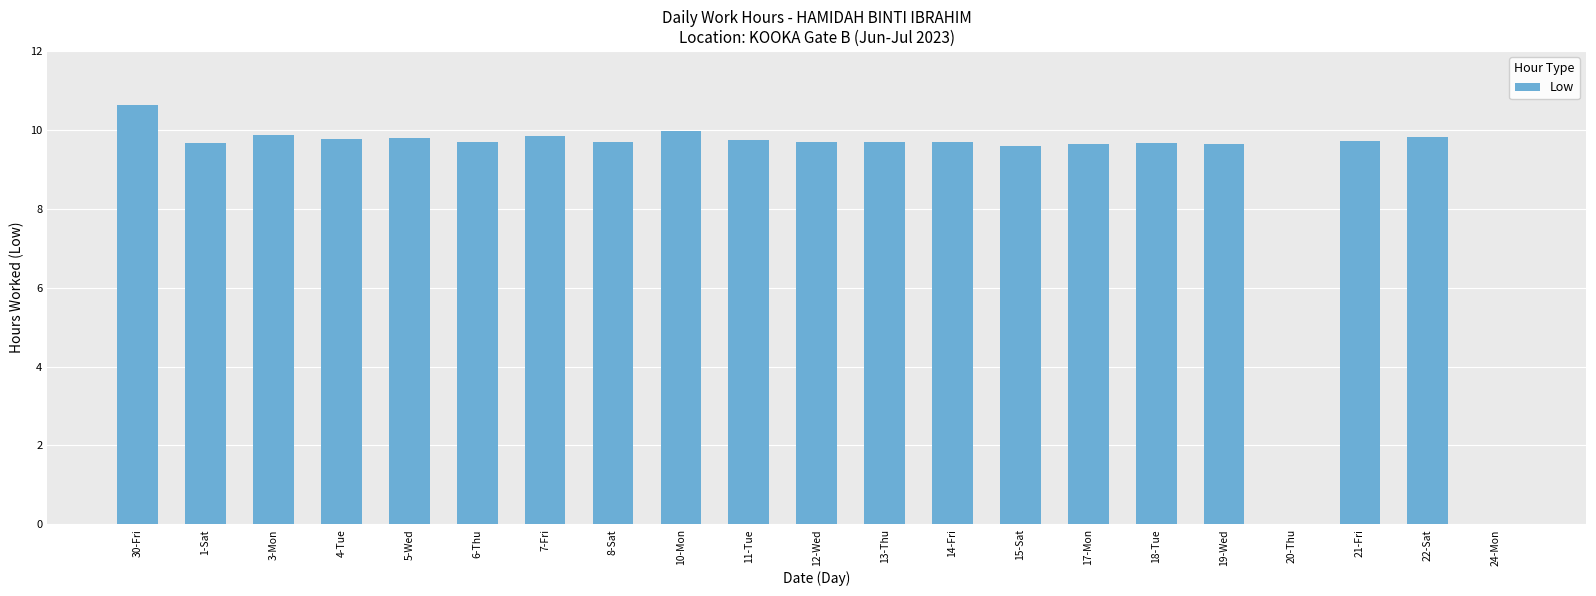

Does the chart contain stacked bars?

No